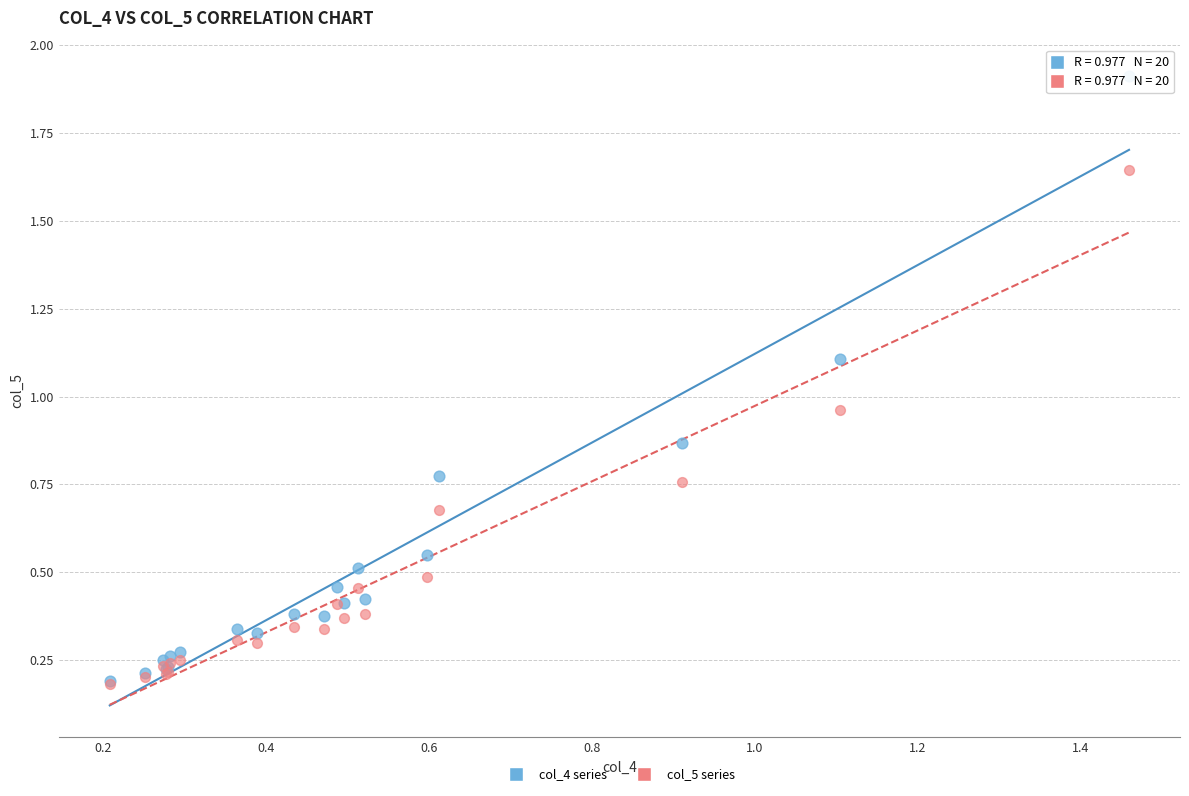

In the col_4 series series, what Y value is closest to 1?

1.1